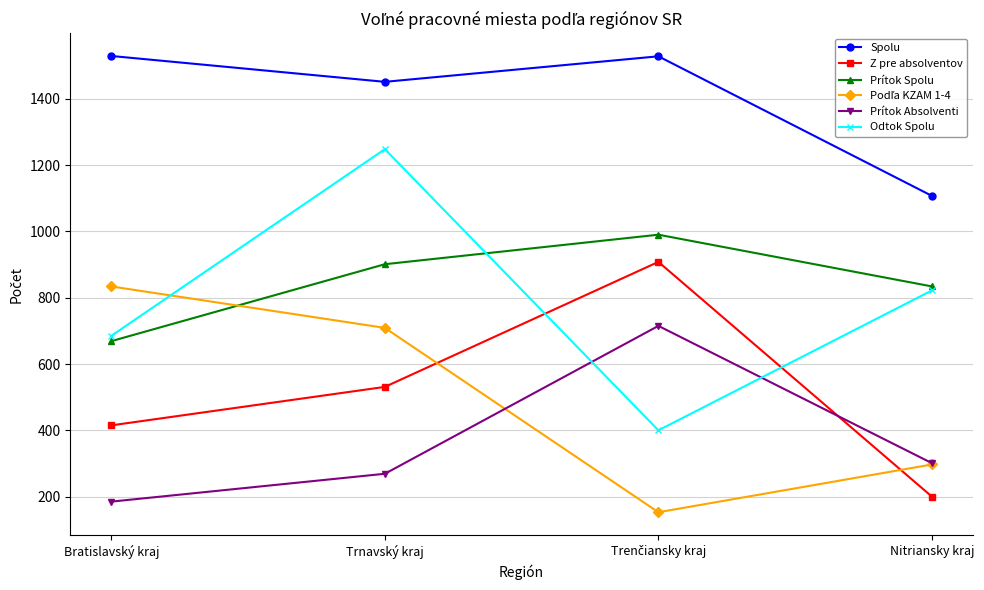

Does the chart display data point markers on the line(s)?

Yes